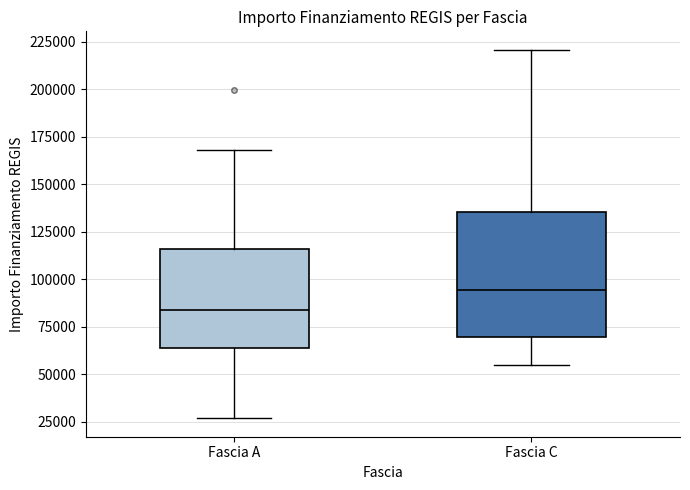

Reading left to right, transcribe this box plot: for each box, give where its median line is, the range the box spans, and where its two whiskers end, as read against the y-axis. The values are not printed on the chart, so give them approximately, as read against the axis.

Fascia A: median 85000, box 65000 to 115000, whiskers 25000 to 170000
Fascia C: median 95000, box 70000 to 135000, whiskers 55000 to 220000